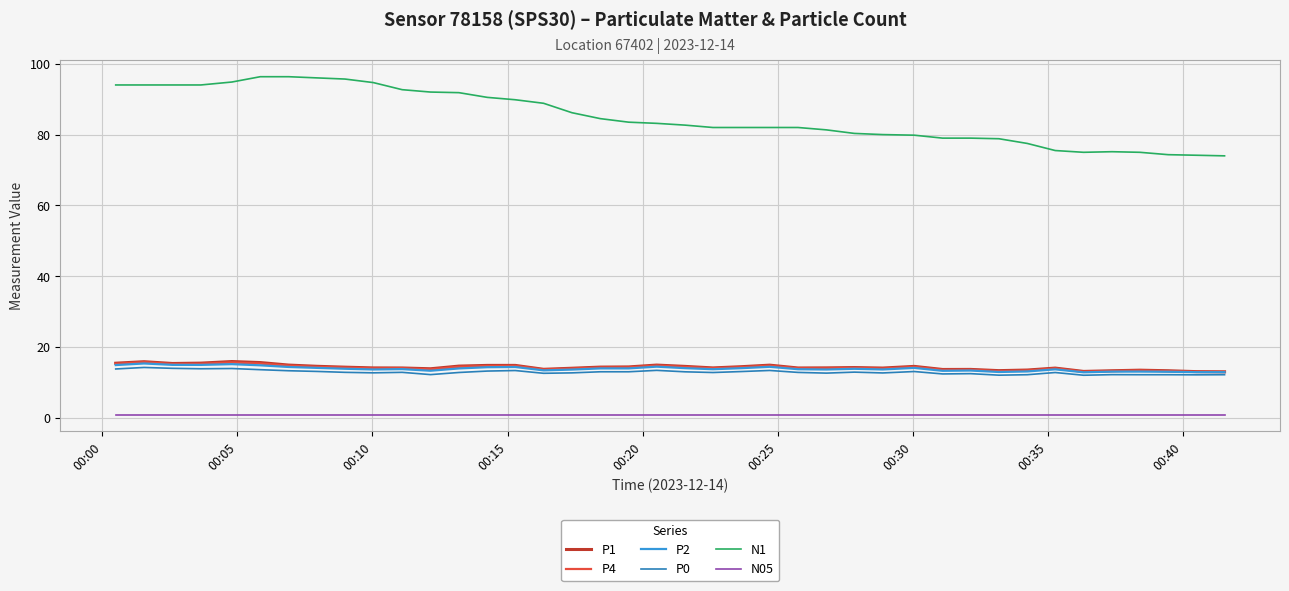

Which series has the largest range (max minus min)?

N1